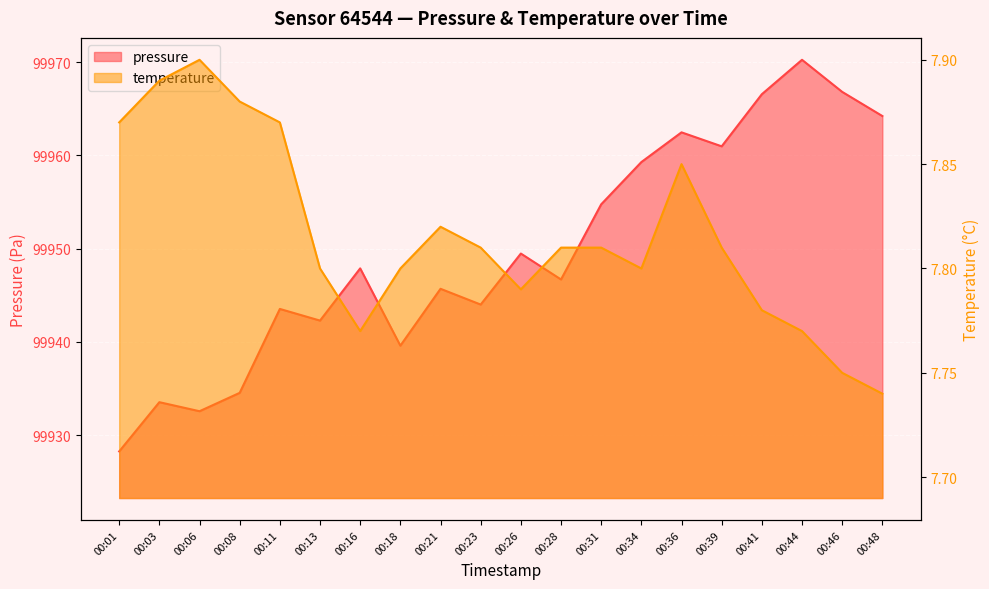

What are all the series names shown in the legend?

pressure, temperature